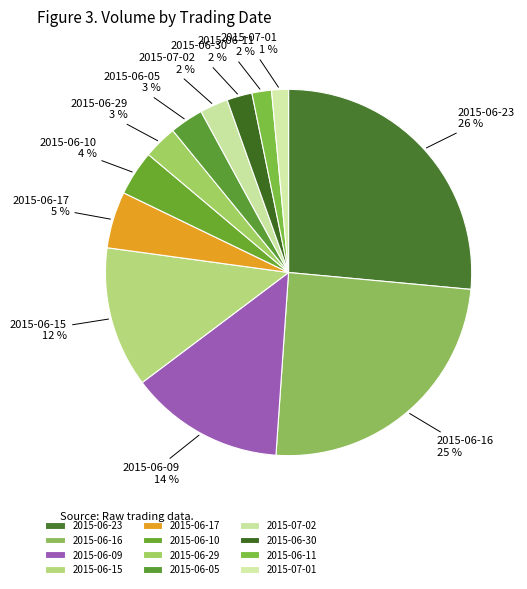

Combined, do 2015-06-09 and 2015-06-16 account for over 50%?

No